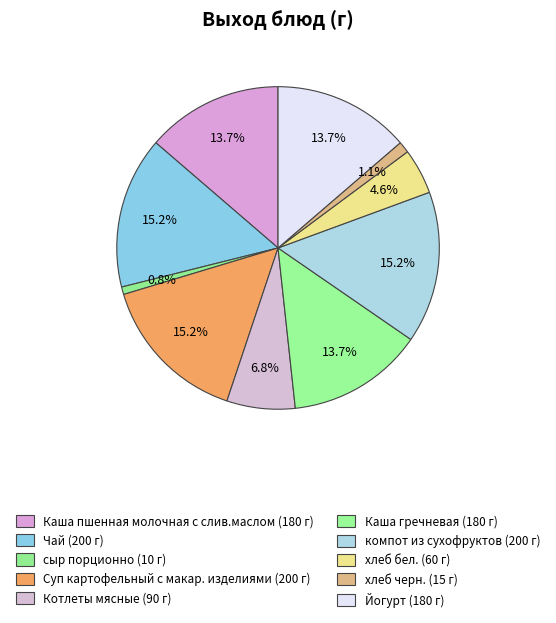

Is there a majority slice in this chart?

No